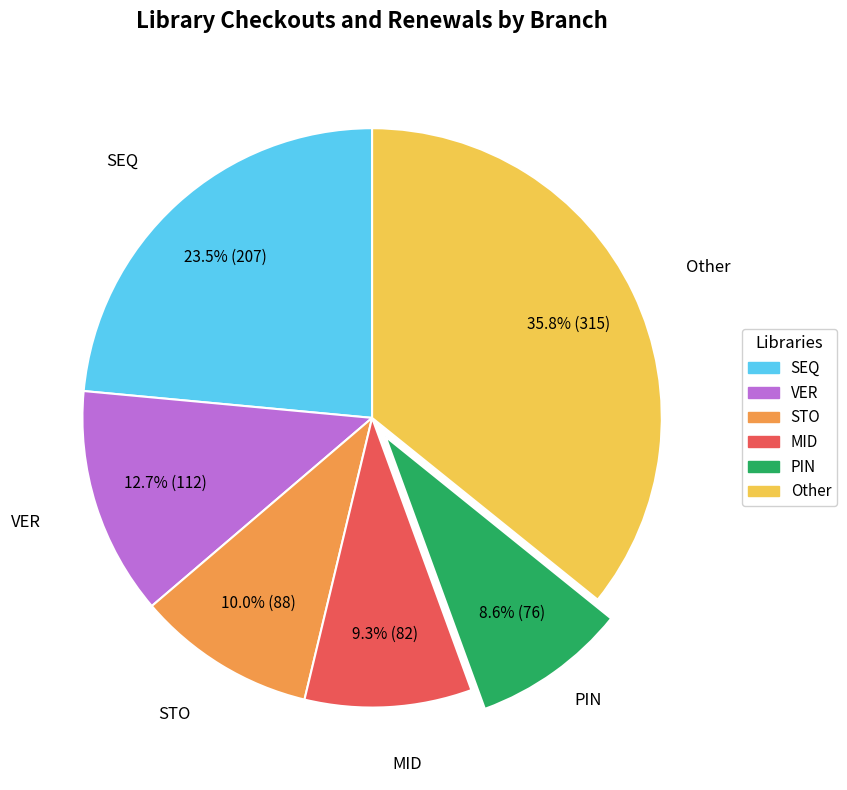

What is the smallest slice in the pie chart?

PIN